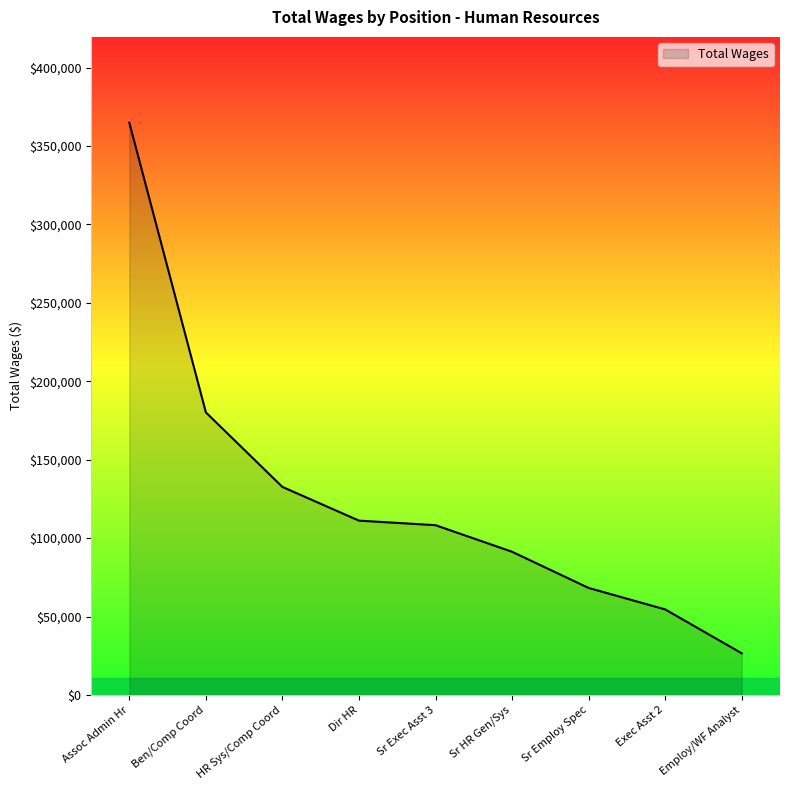

What is the approximate value at Employ/WF Analyst, to the nearest 10?

26540